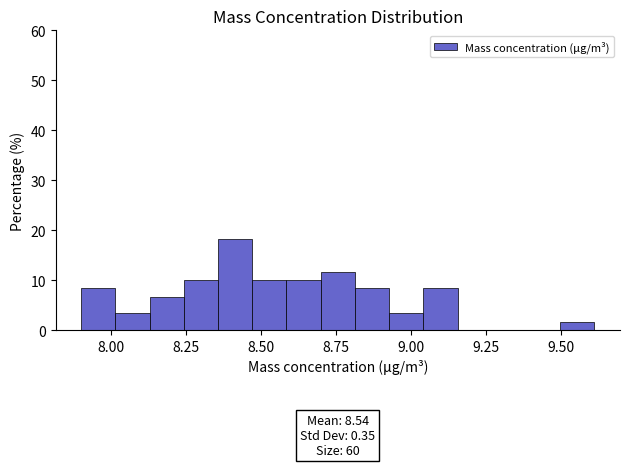

Around what value on the x-axis is the tallest bar? Give the approximate position of its centre, as read against the axis.

8.40